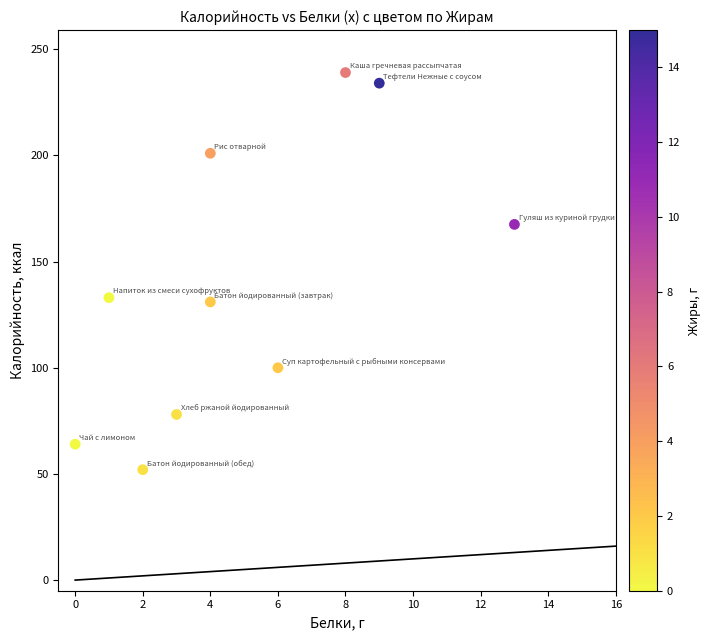

What is the range of Y values (max minus min)?

187.0